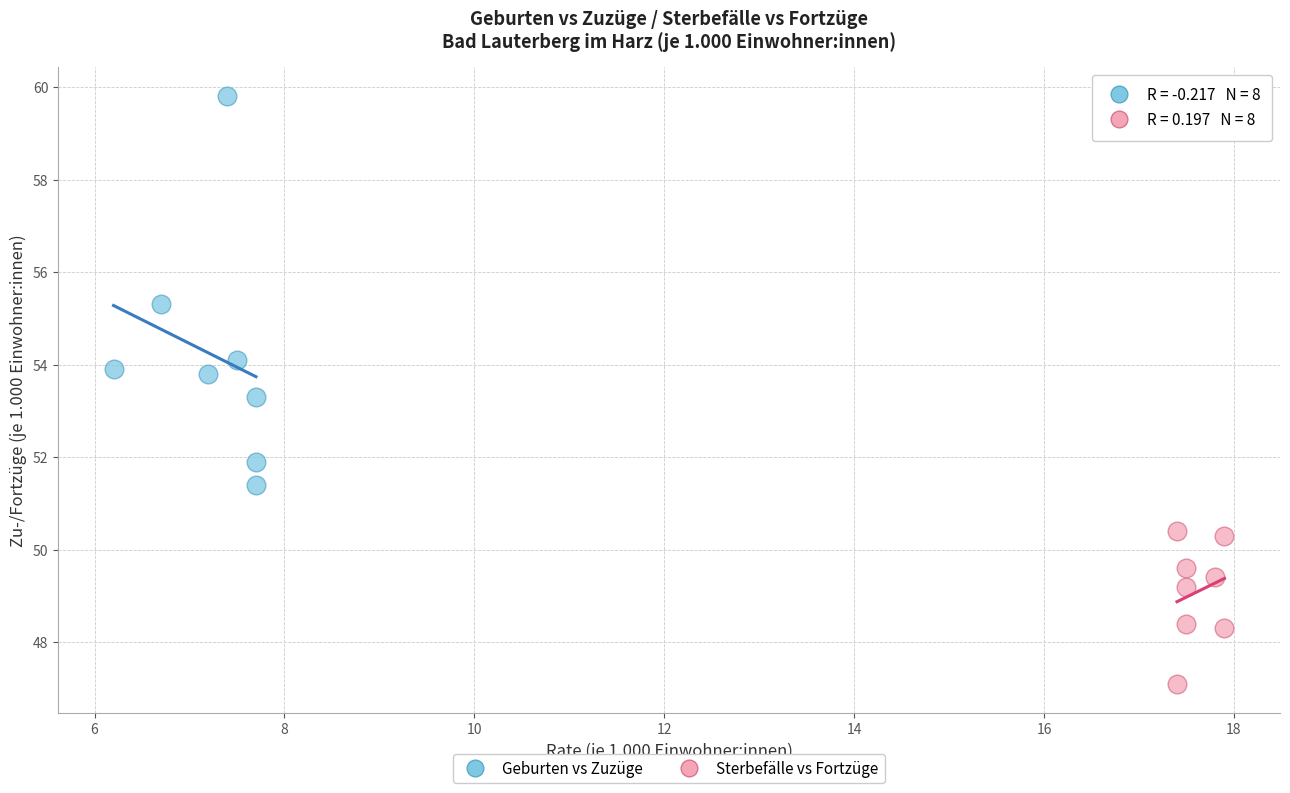

Which series contains the lowest Y value?

Sterbefälle vs Fortzüge